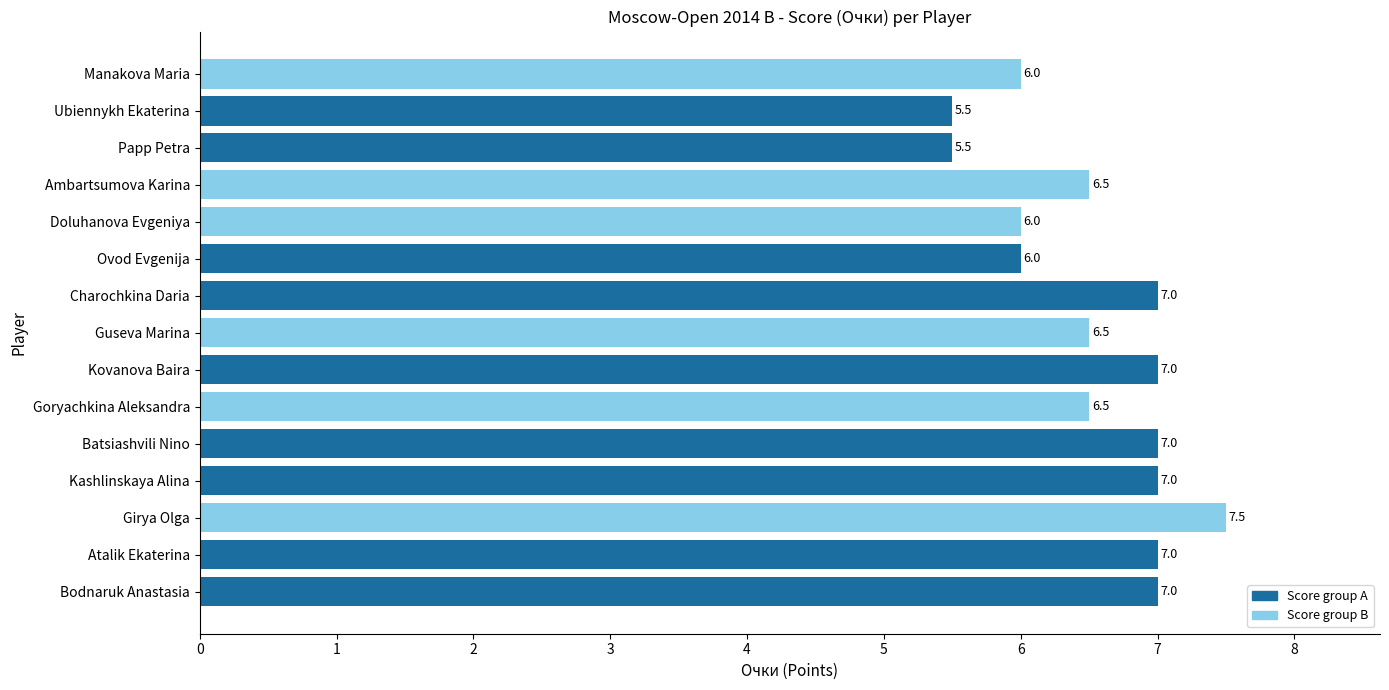

Approximately how many times larger is the value at Papp Petra compared to Charochkina Daria?

0.8